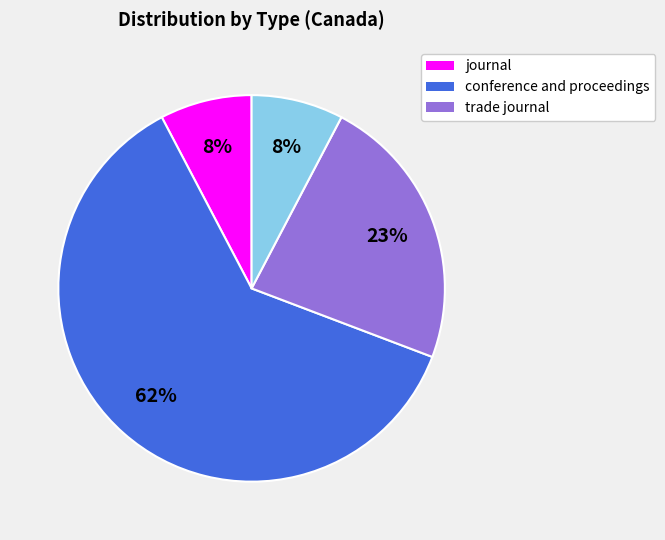

To the nearest percent, what is the average slice percentage?

25%